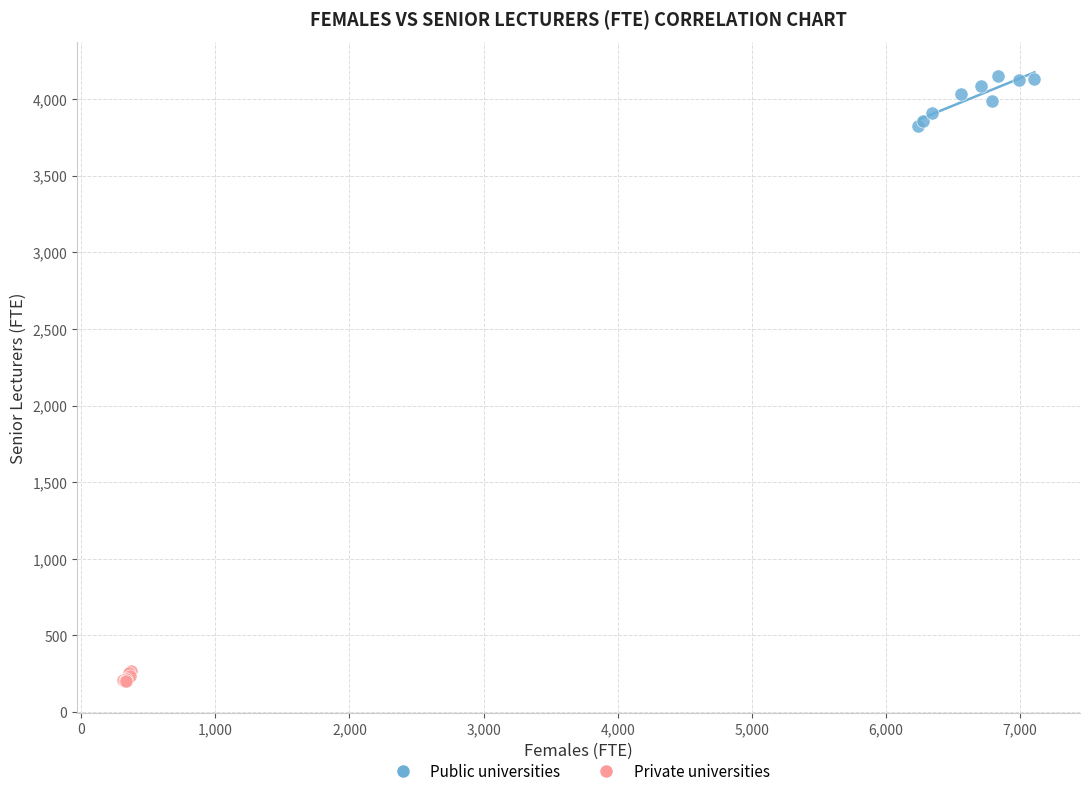

Which series contains the lowest Y value?

Private universities